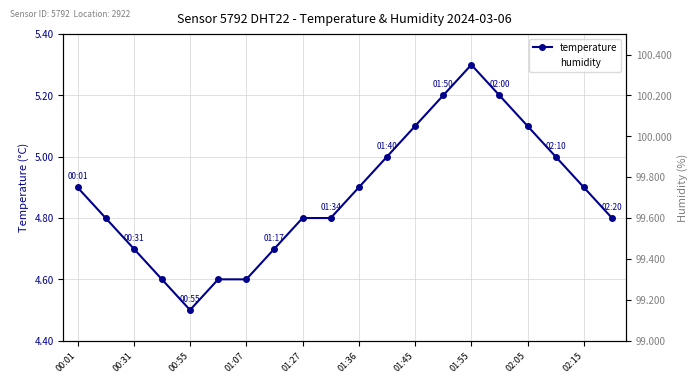

Where is temperature nearest to the value 4?

00:55